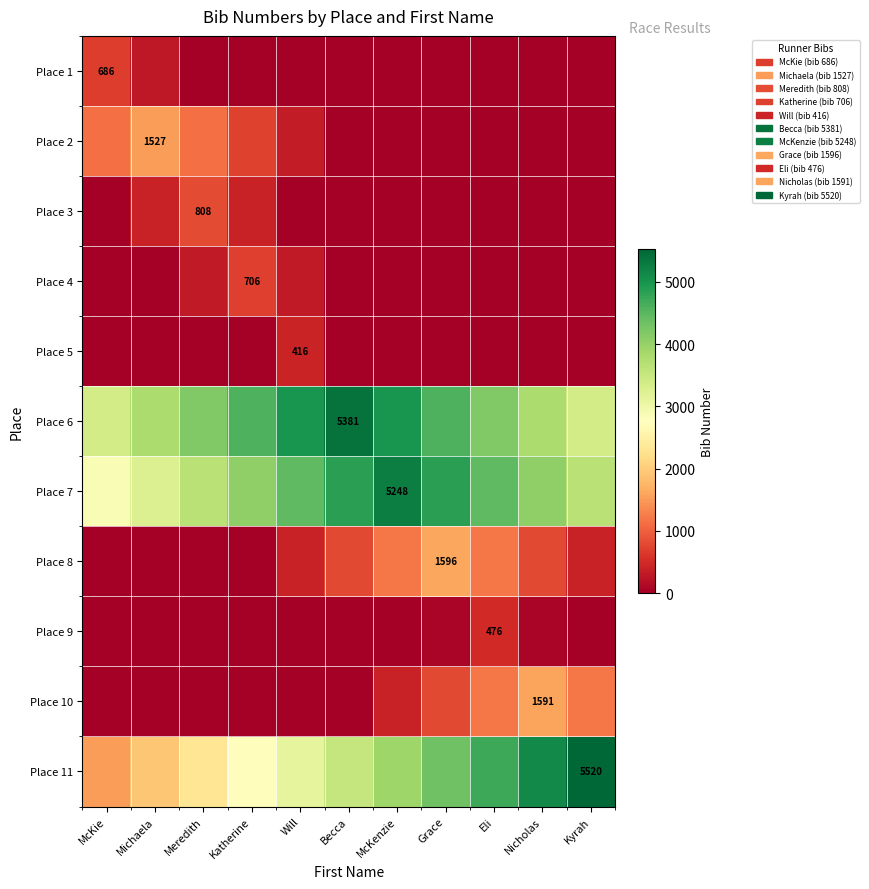

The Place 10 series shows 1591 at Nicholas. True or false?

True